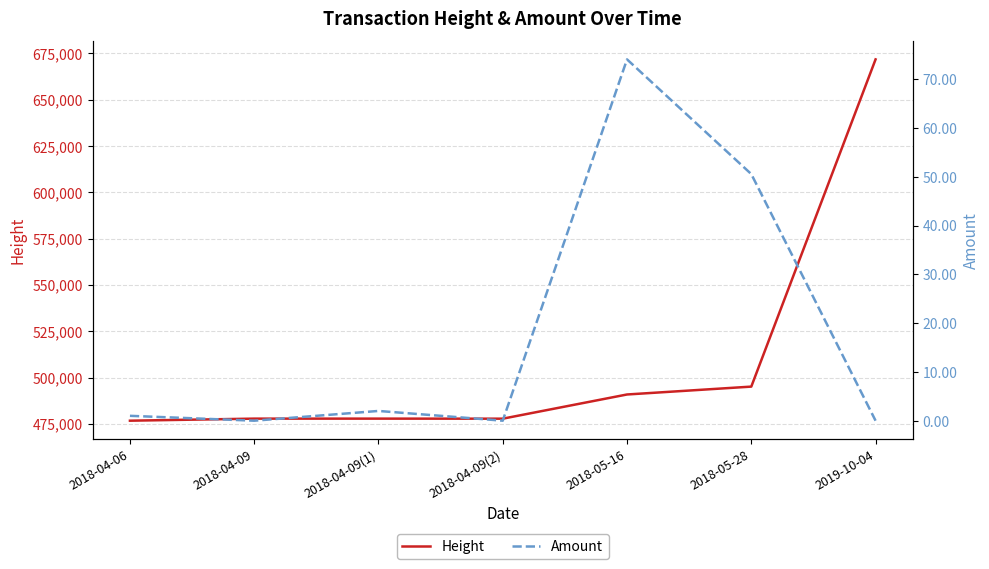

At which category does the chart reach its minimum across all series?

2018-04-09